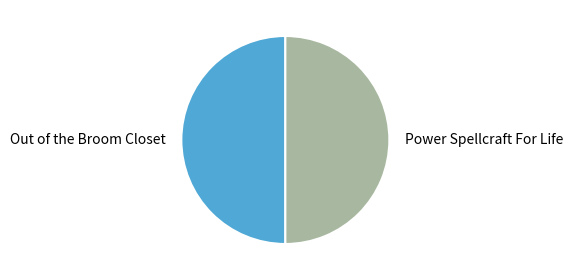

Approximately how many times larger is the value at Power Spellcraft For Life compared to Out of the Broom Closet?

1.0